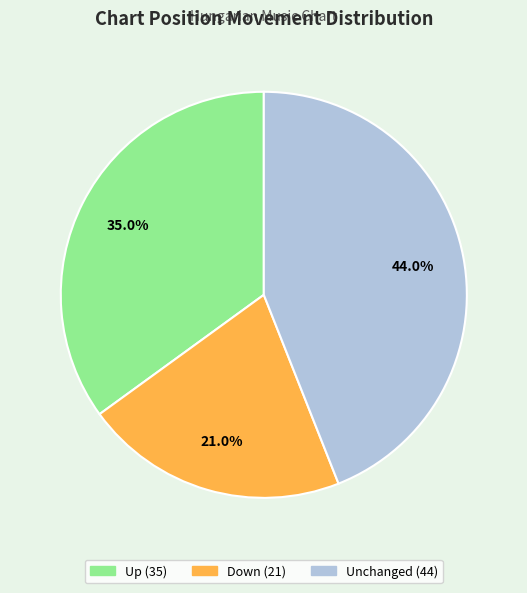

Is there a majority slice in this chart?

No